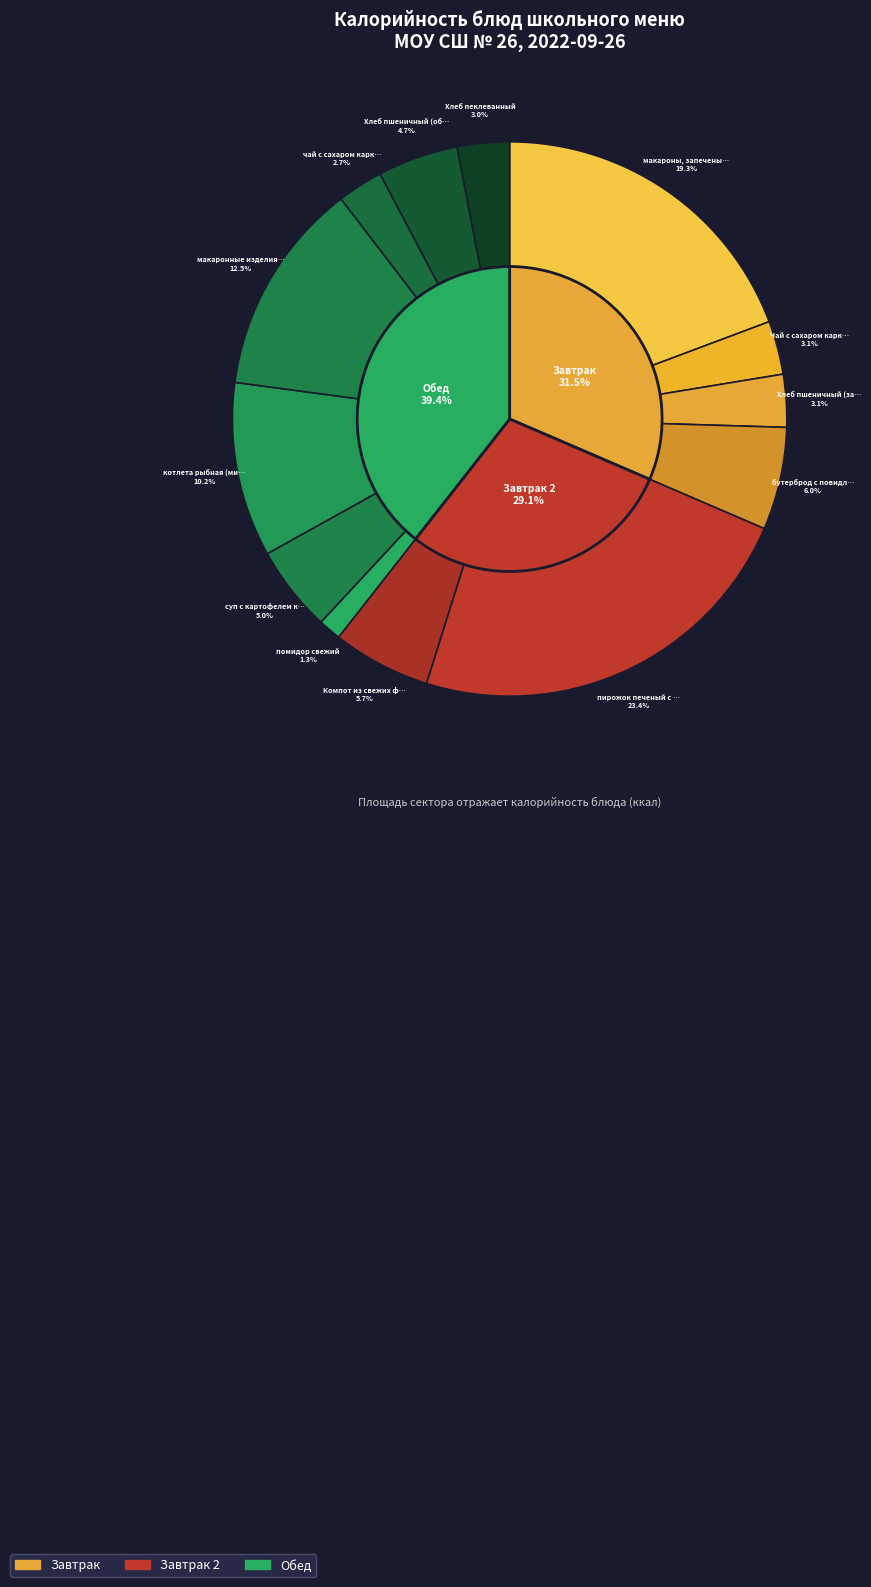

What is the change in value from макароны, запеченые с яйцом to Чай с сахаром каркадэ (завтрак)?

-316.0